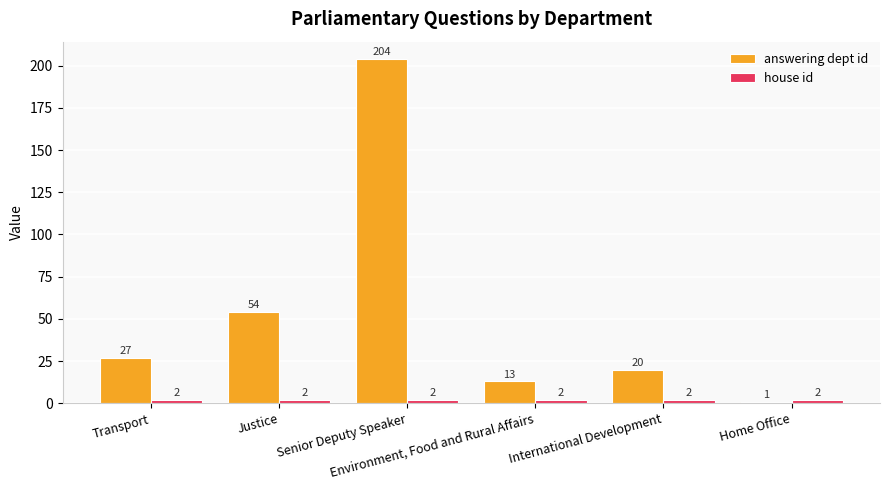

Which series changed the most between Senior Deputy Speaker and Home Office?

answering dept id